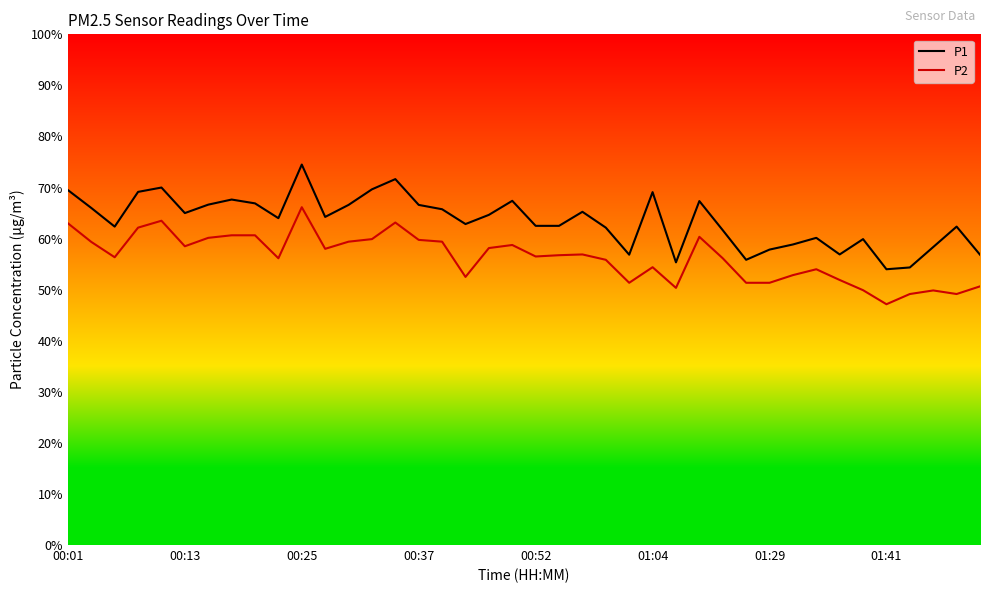

What is the minimum value for P1?

54.0